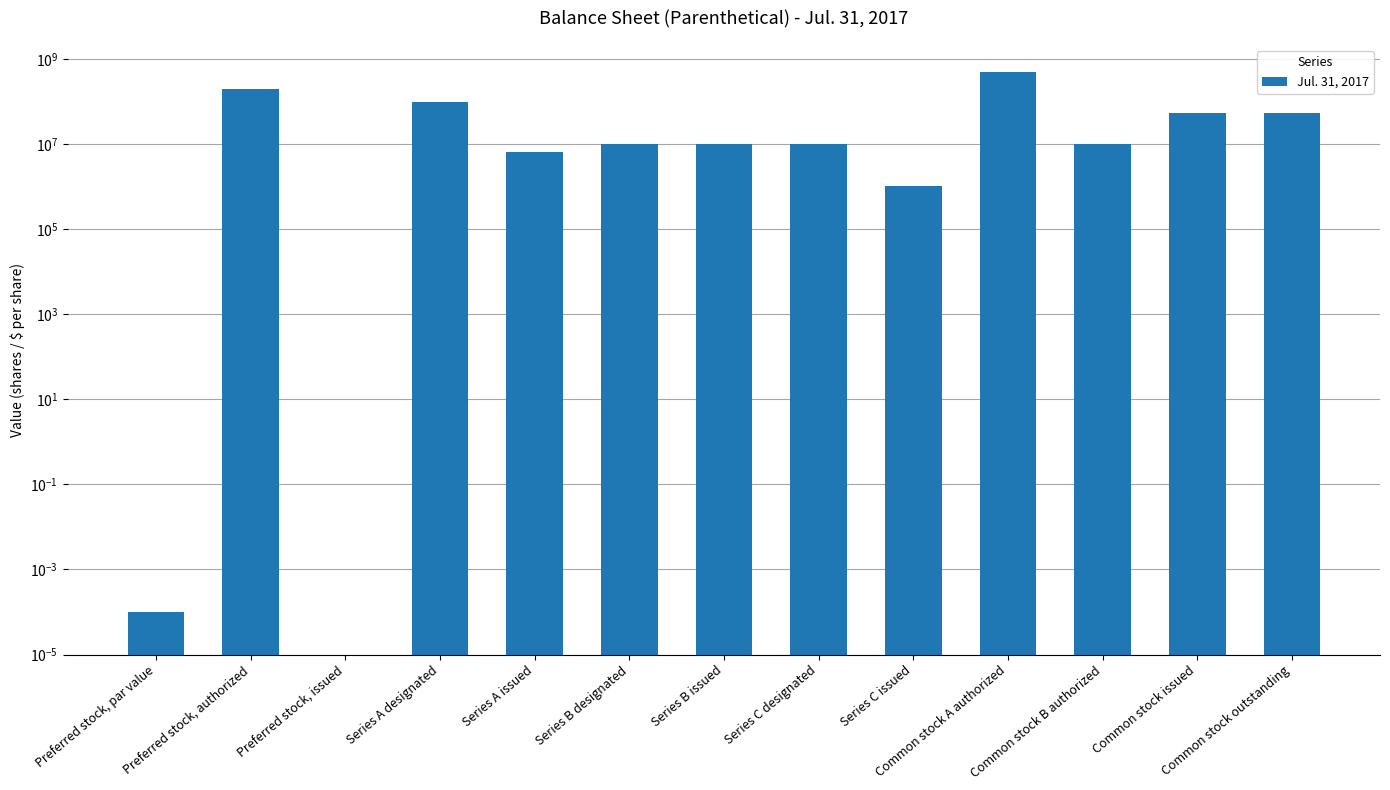

What is the label of the 4th bar from the right?

Common stock A authorized